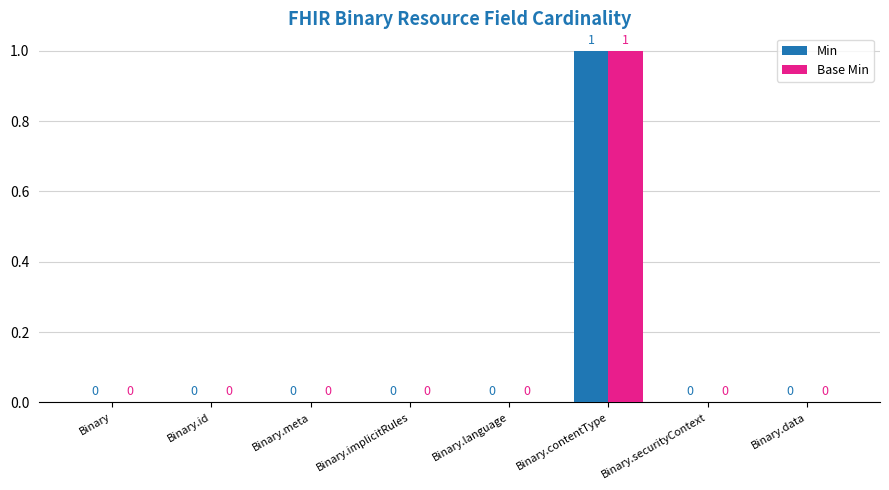

Are the bars grouped side by side (vs. stacked)?

Yes